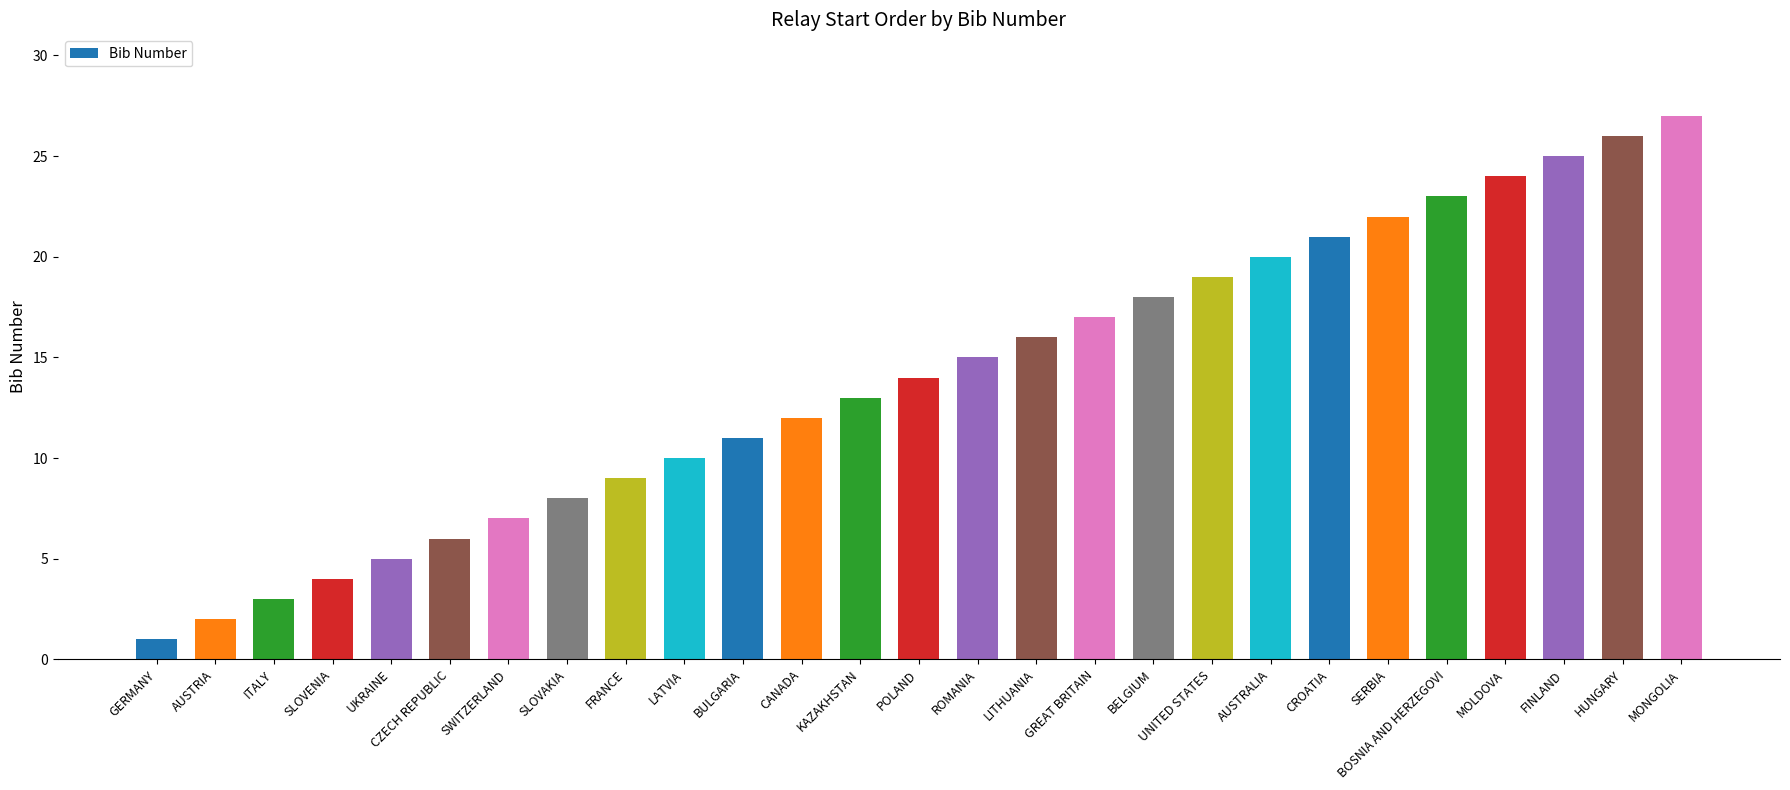

How many series are shown in this chart?

1